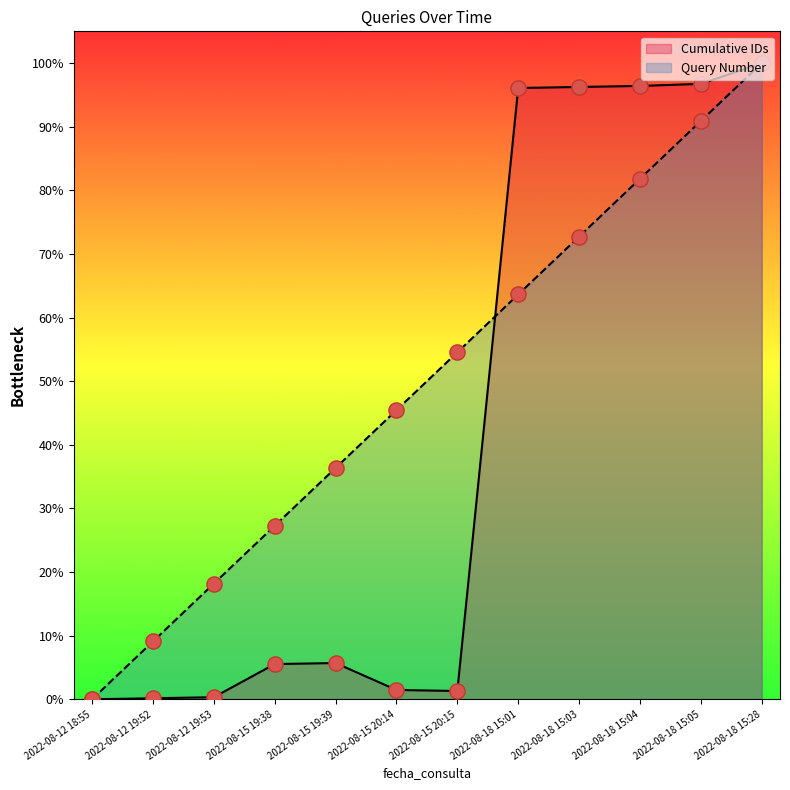

At which category is the sum across all series the highest?

2022-08-18 15:28